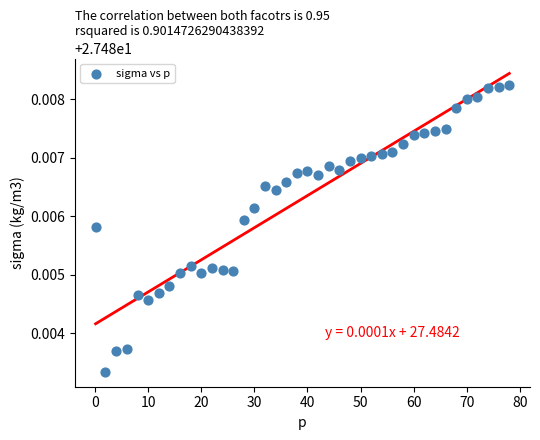

What is the range of X values (max minus min)?

77.9